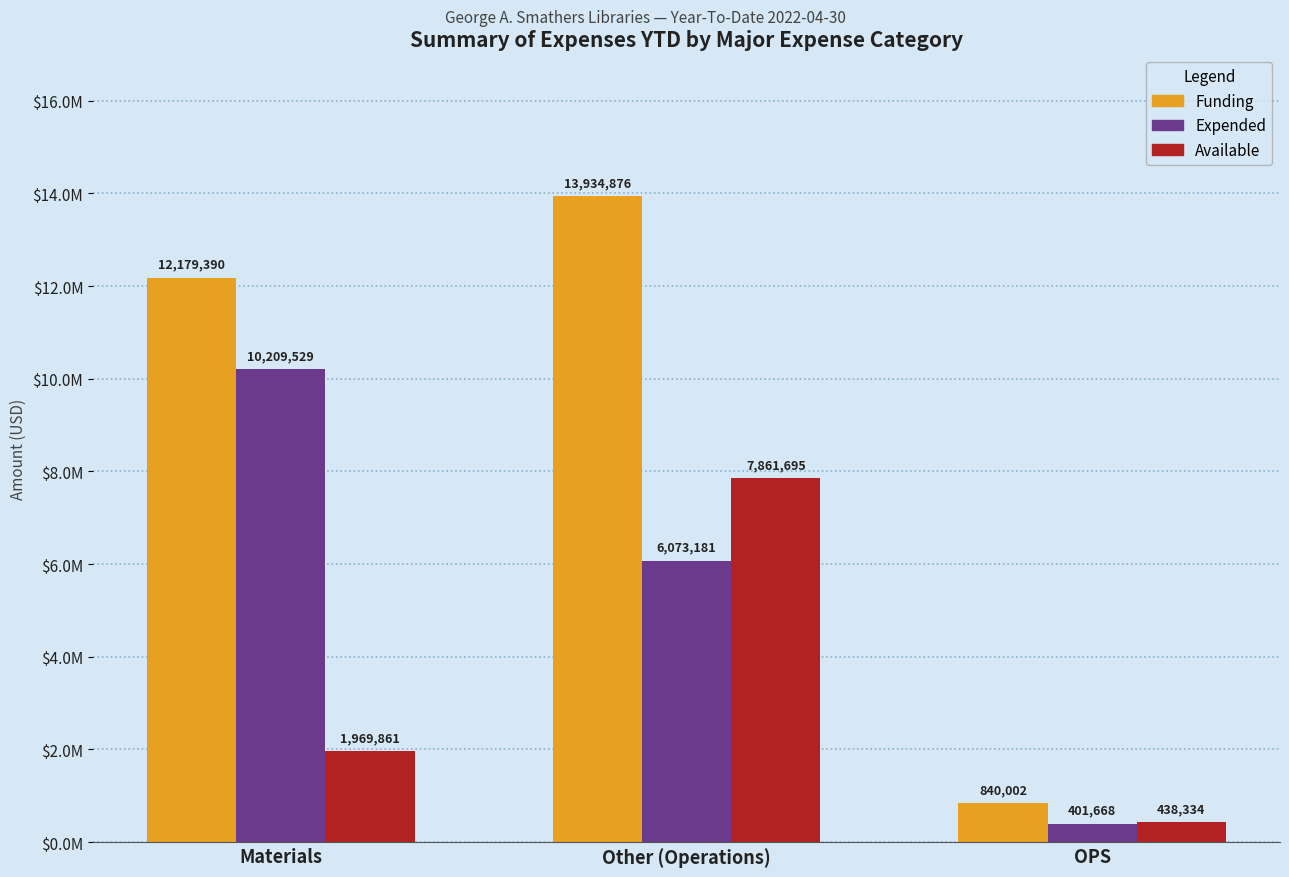

What is the label of the 2nd bar from the right?

Other (Operations)